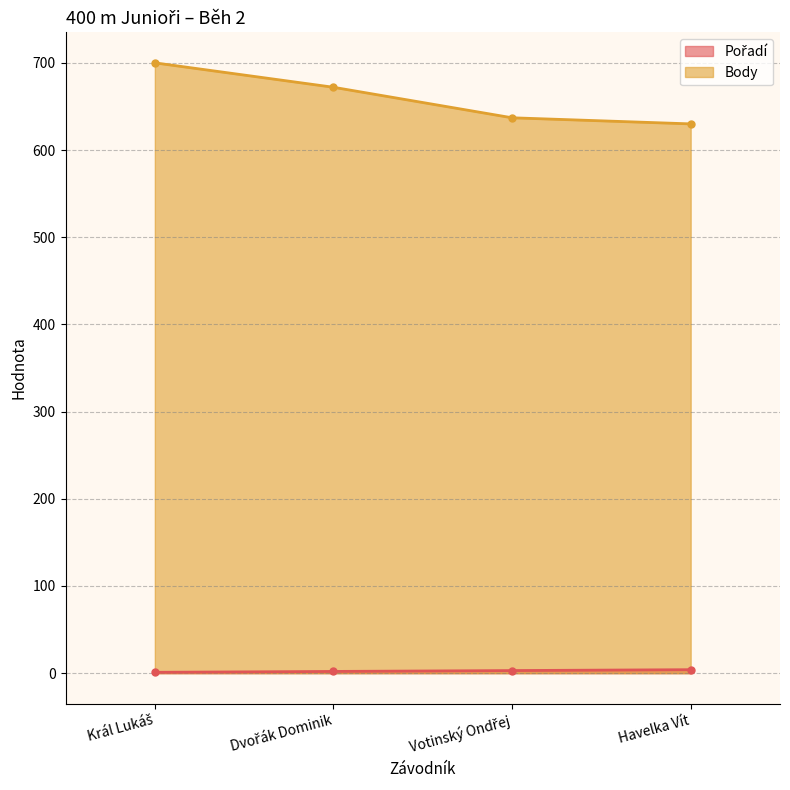

What is the sum of the Body values at Votinský Ondřej and Havelka Vít?

1267